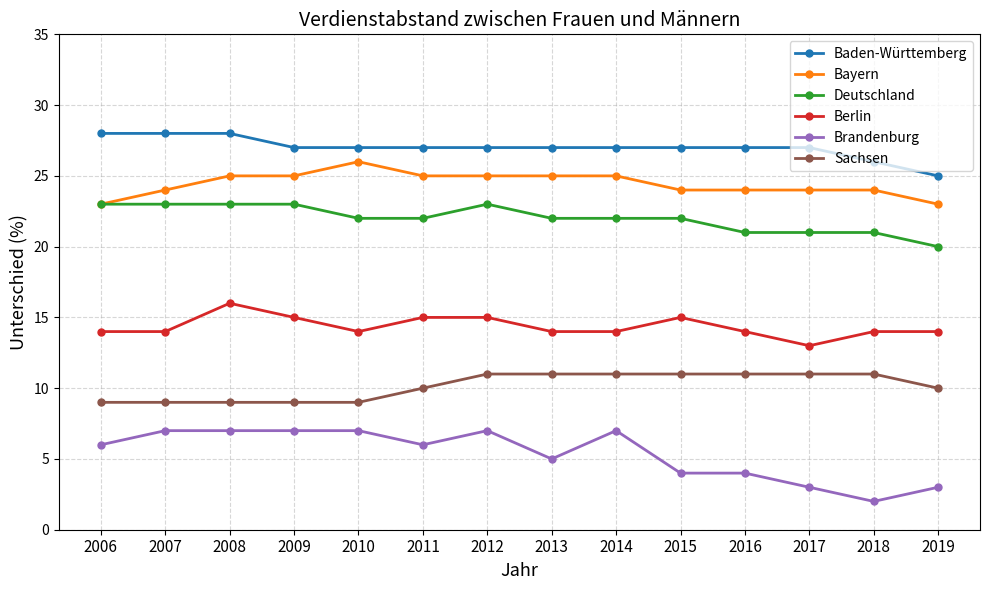

True or false: Deutschland and Berlin intersect in this chart.

False